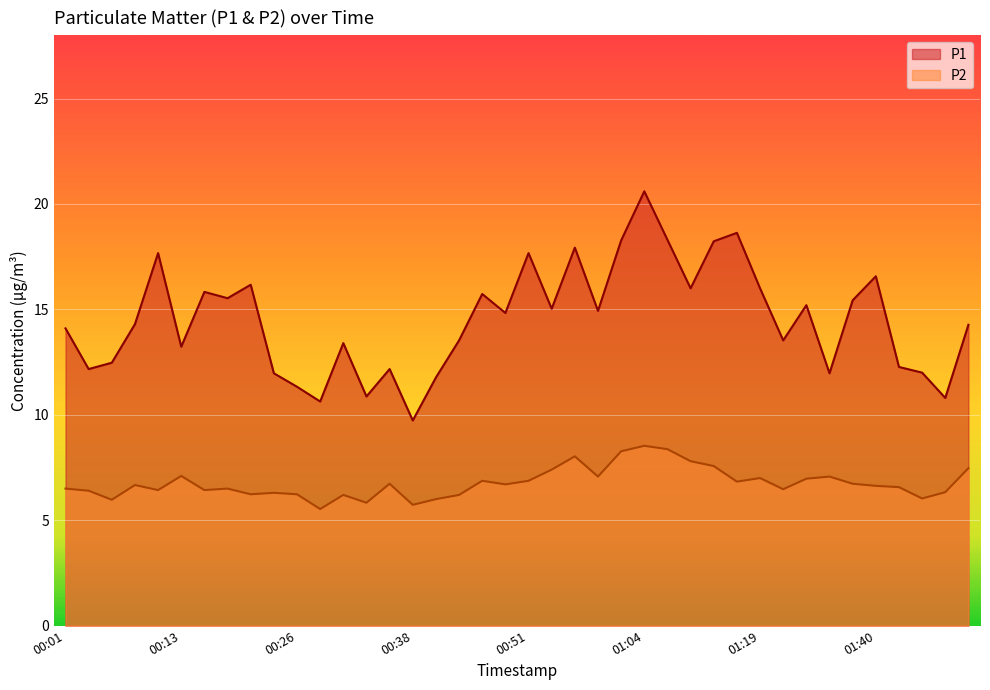

Where is the first local maximum for P1?

00:11